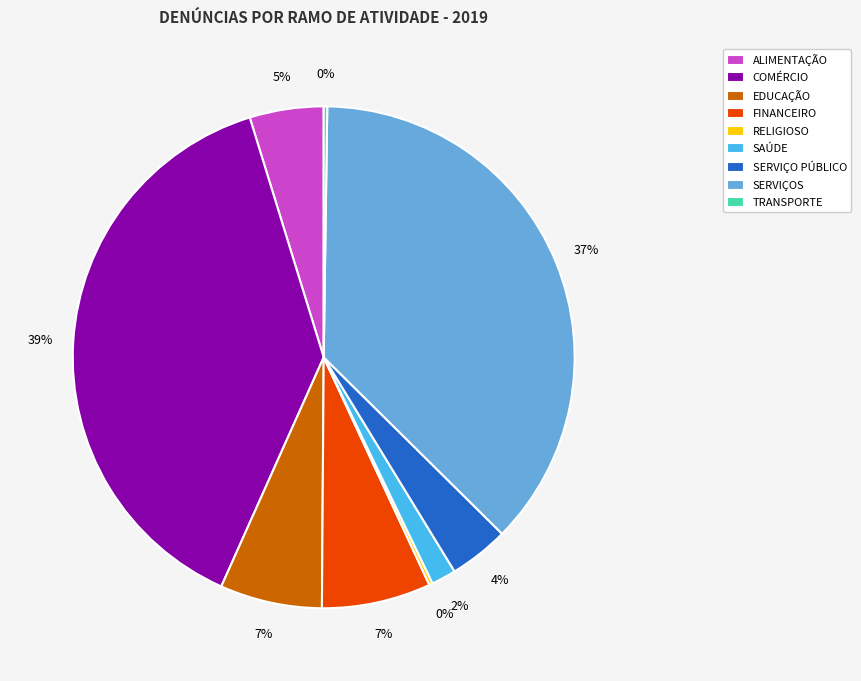

Which category has the biggest portion of the pie?

COMÉRCIO